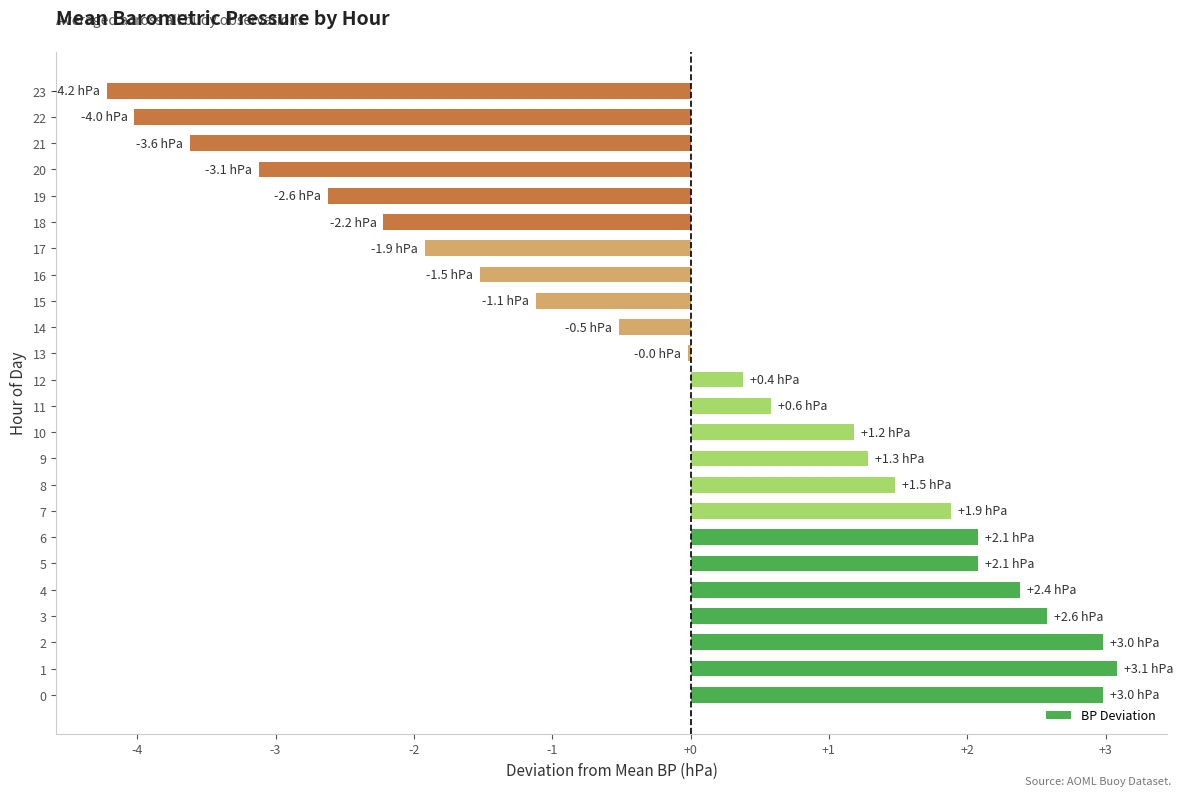

What is the change in value from 9 to 20?

-4.4